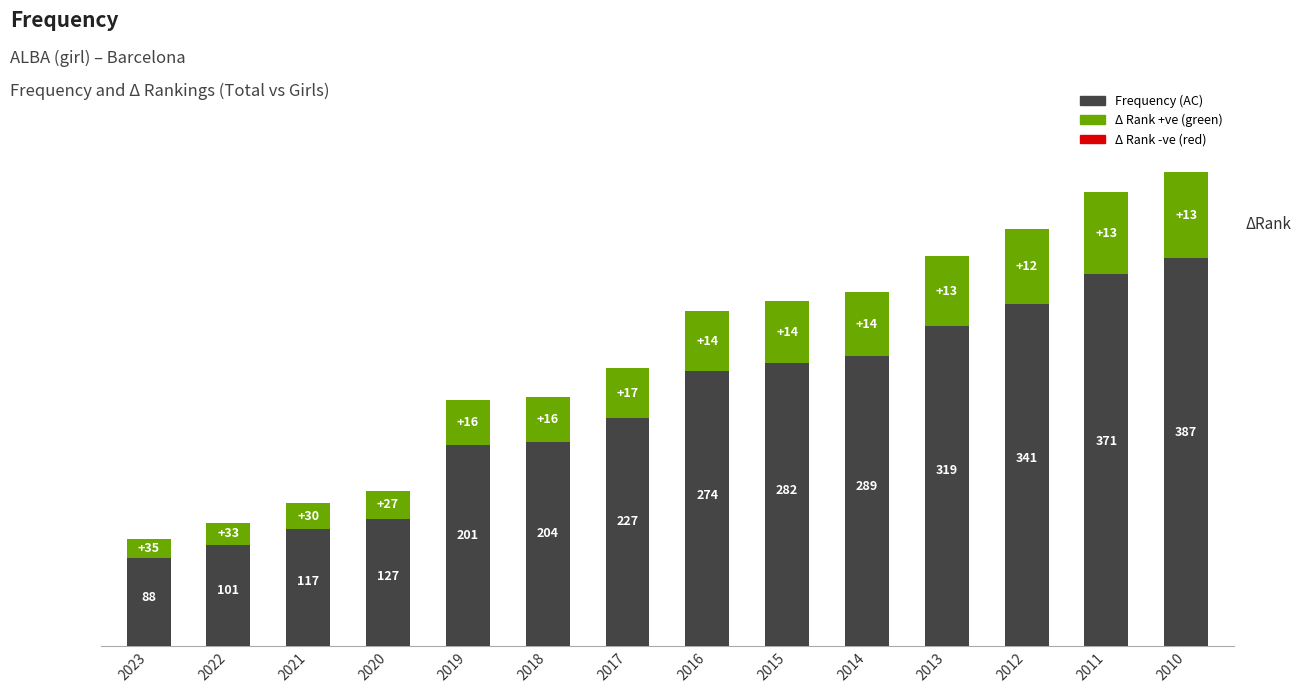

Reading left to right, transcribe all the data shown in this chart.

2023=88	2022=101	2021=117	2020=127	2019=201	2018=204	2017=227	2016=274	2015=282	2014=289	2013=319	2012=341	2011=371	2010=387